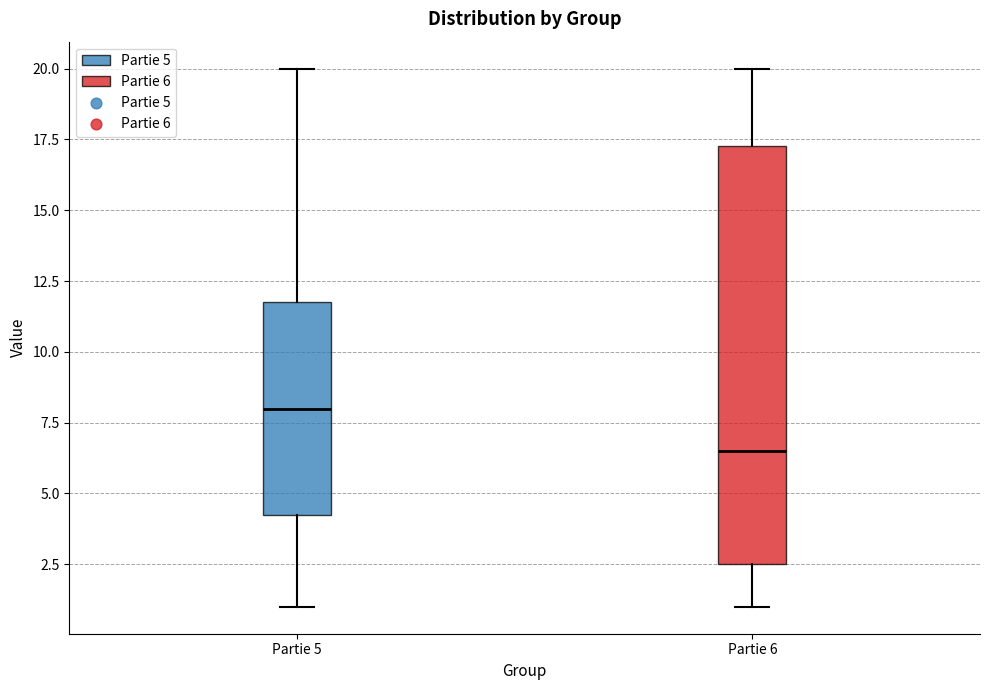

Reading left to right, read every box against the y-axis: the position of its median line, the range the box covers, and the ends of its whiskers. The values are not printed on the chart, so give them approximately, as read against the axis.

Partie 5: median 8.0, box 4.5 to 12.0, whiskers 1.0 to 20.0
Partie 6: median 6.5, box 2.5 to 17.5, whiskers 1.0 to 20.0